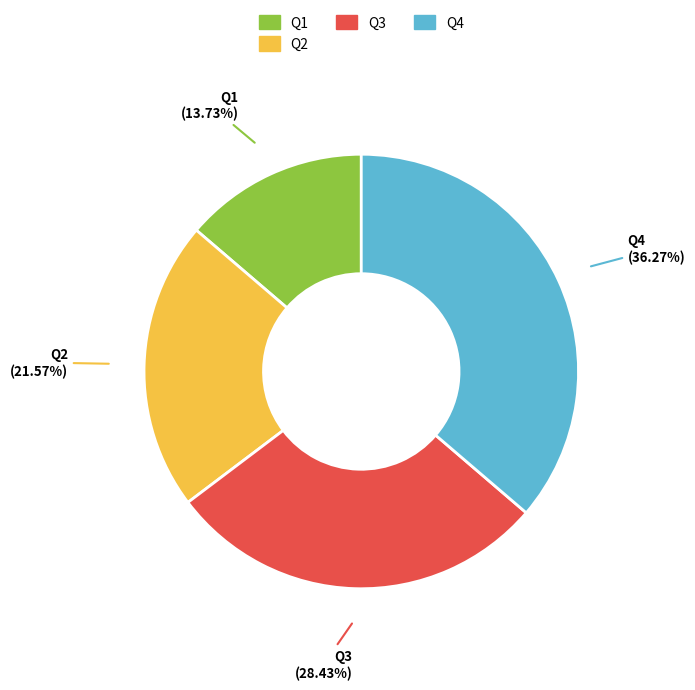

What is the ratio of the value at Q2 to the value at Q3?

0.8